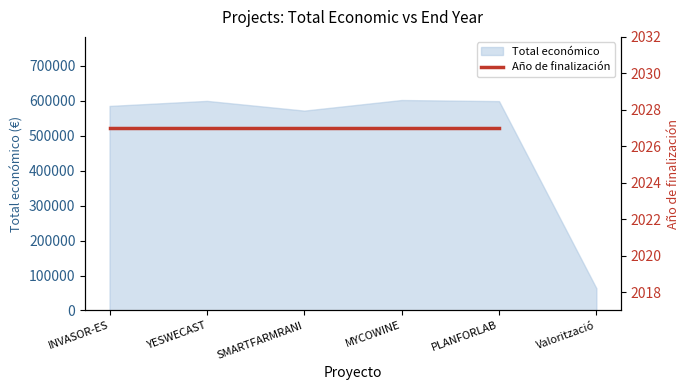

Count the number of categories in the chart.

6